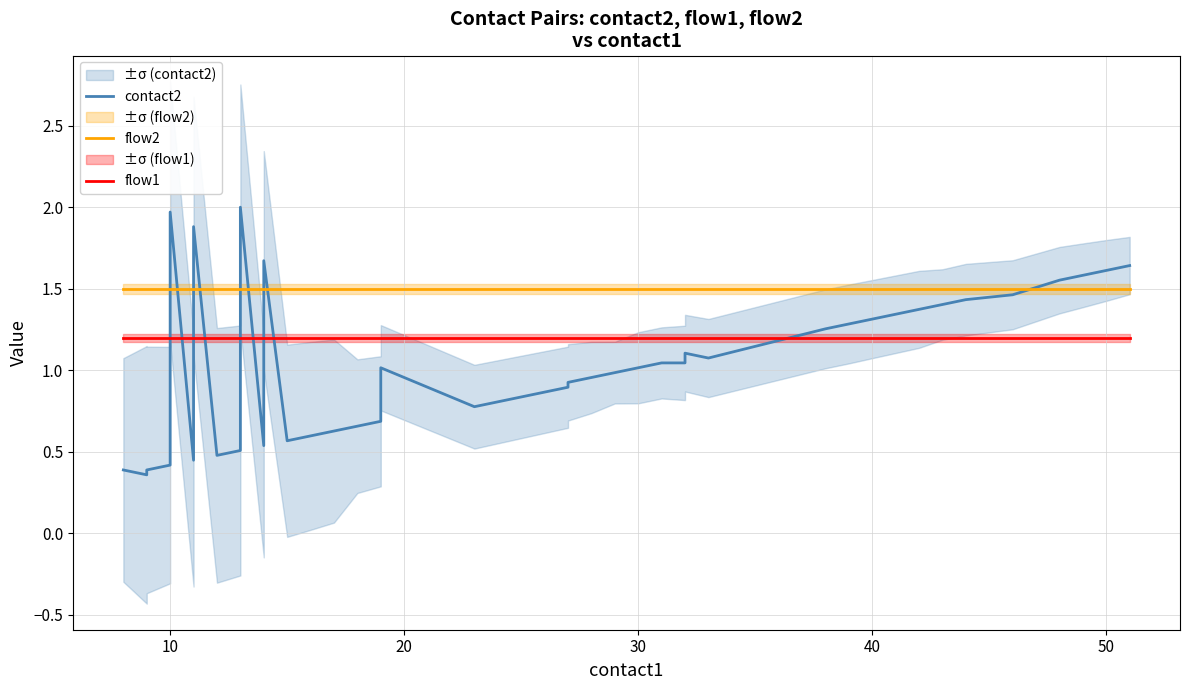

In contact2, how many points are higher than both neighbors (excluding endpoints)?

6